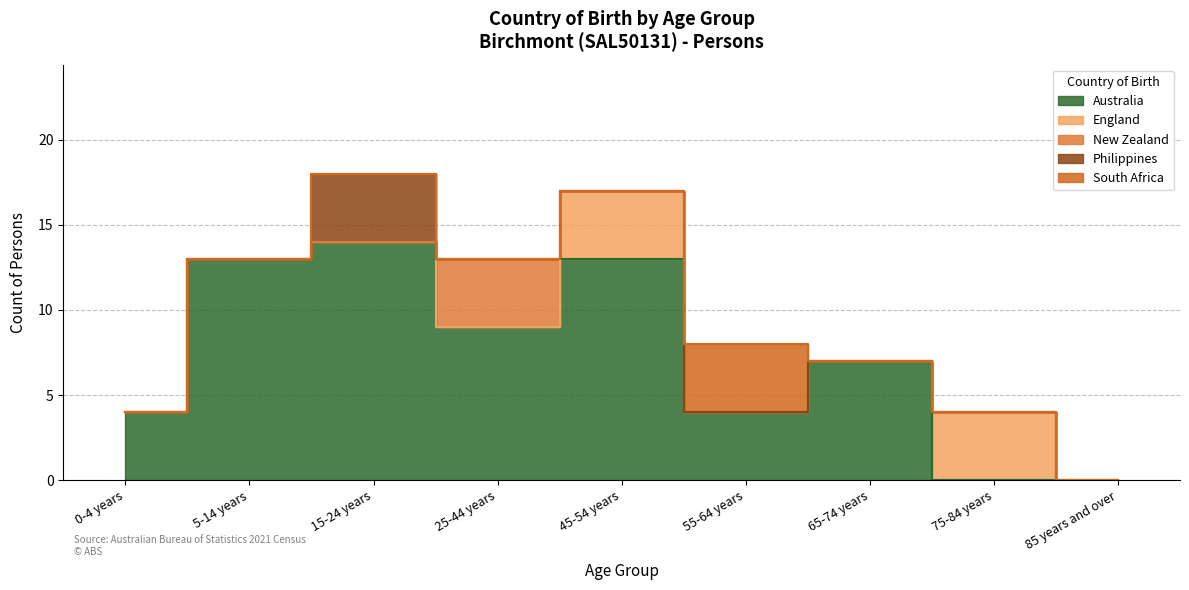

Rank the categories by New Zealand value from lowest to highest.

0-4 years, 5-14 years, 15-24 years, 45-54 years, 55-64 years, 65-74 years, 75-84 years, 85 years and over, 25-44 years